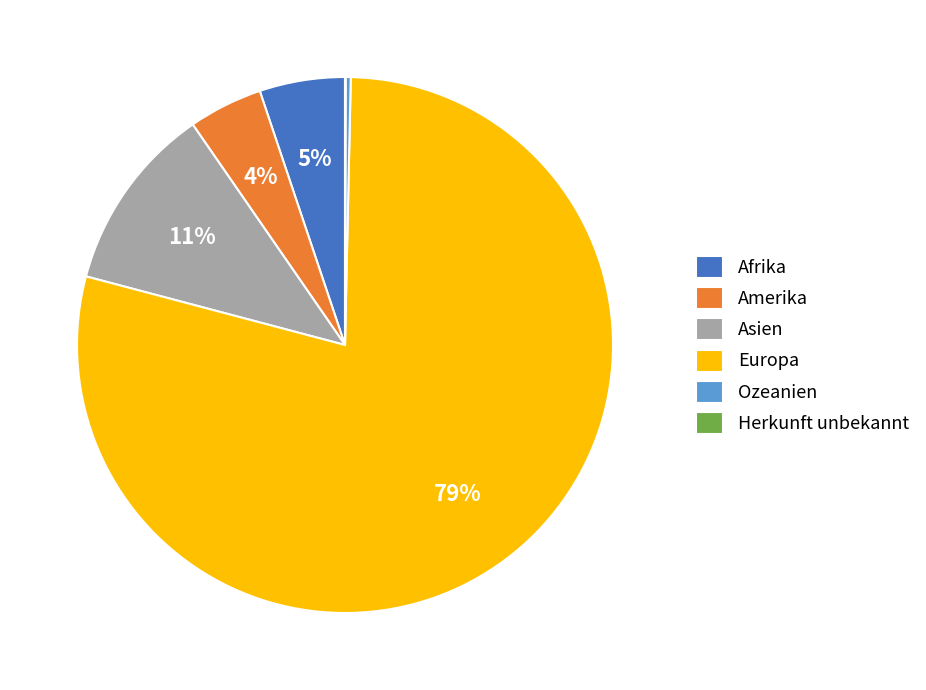

The Asien slice represents 23% of the pie. True or false?

False